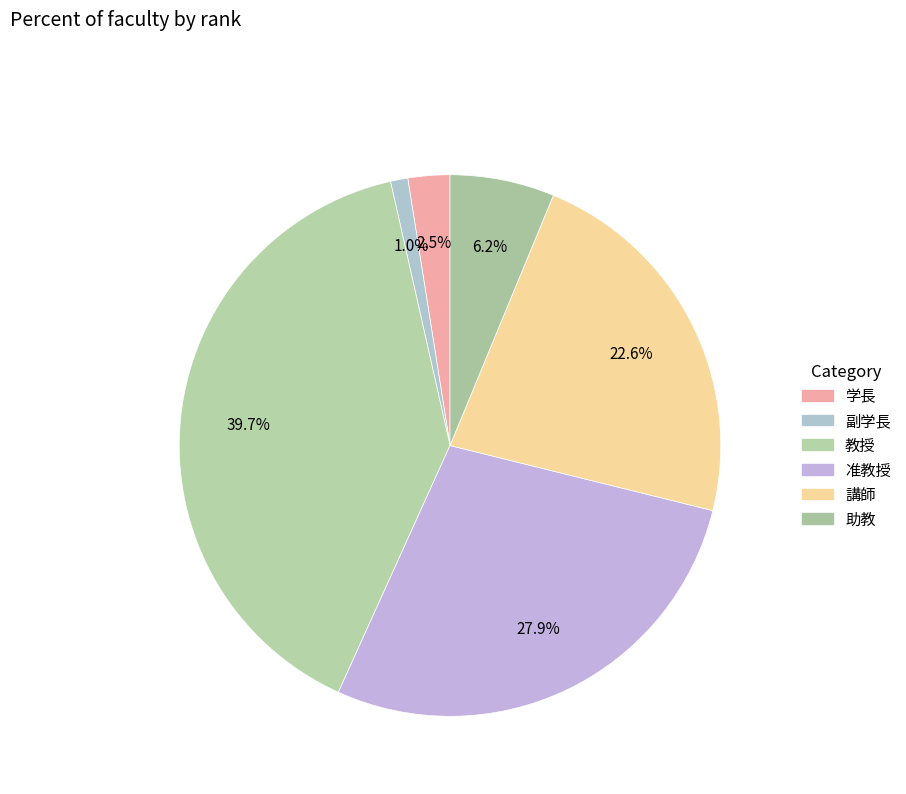

Count the number of slices in the pie.

6